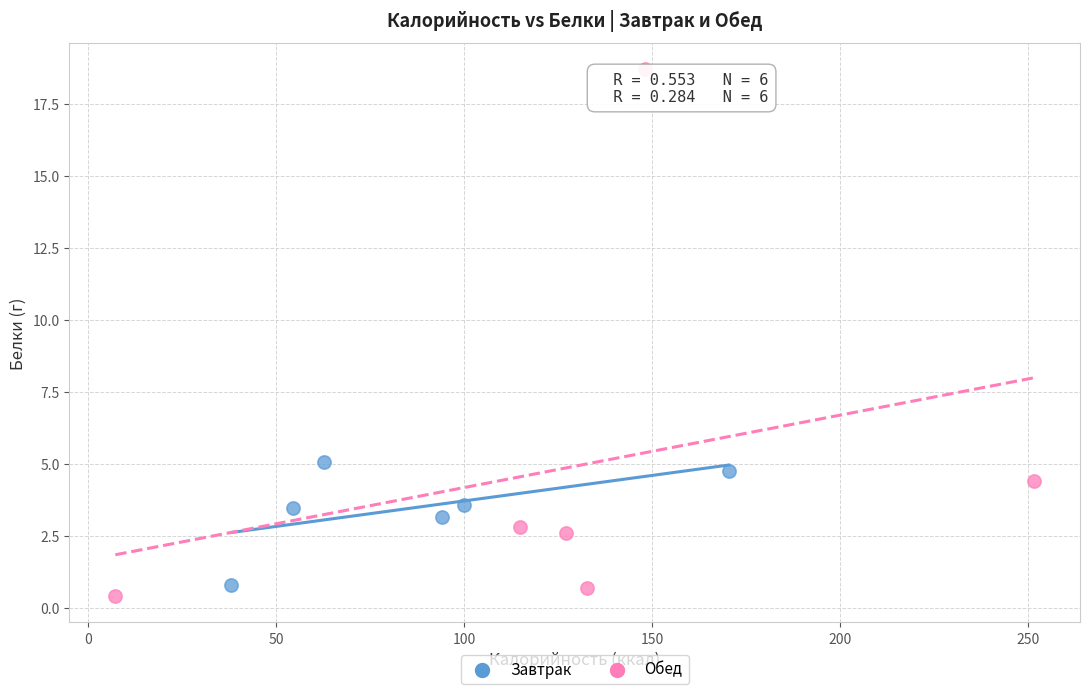

Which series reaches the maximum Y coordinate?

Обед